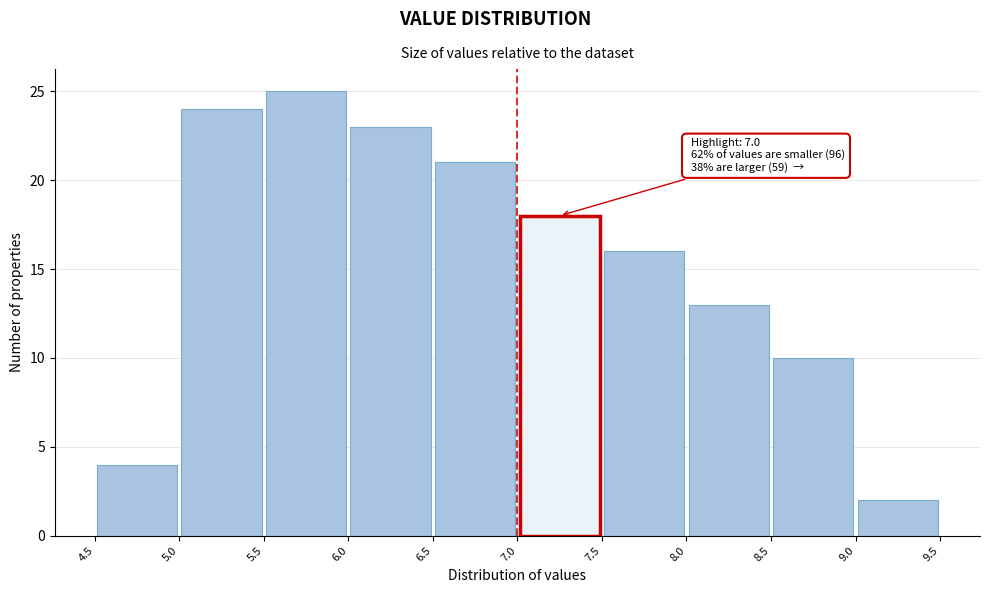

Which range on the x-axis has the tallest bar?

5.5 to 6.0